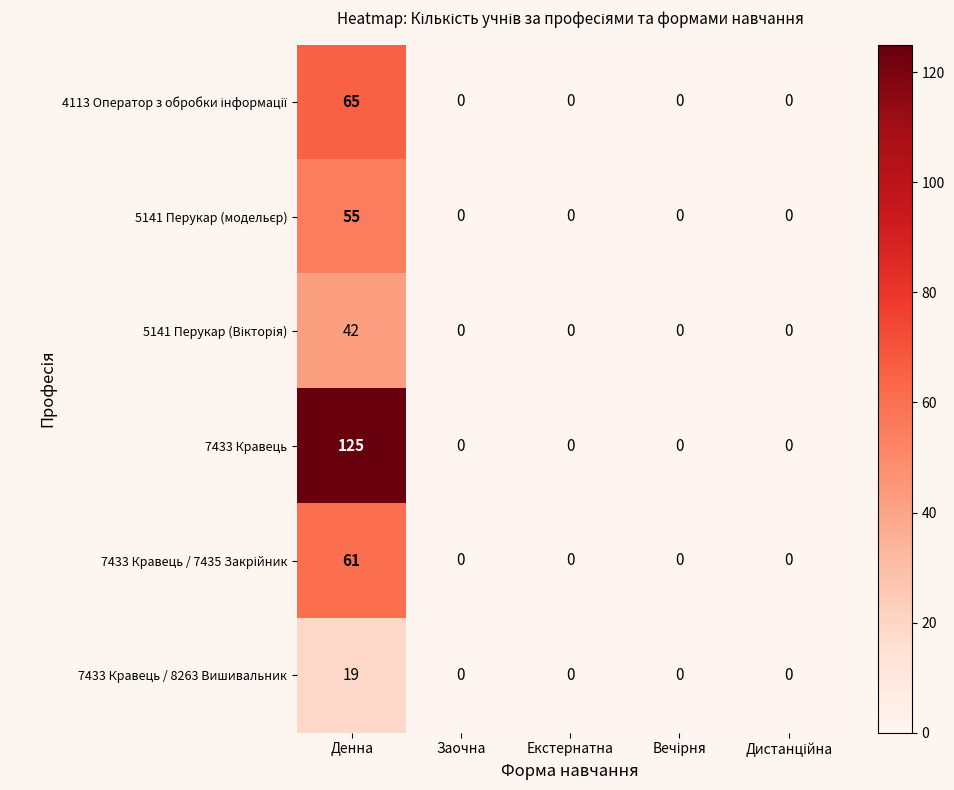

Which category has the highest value across all series?

Денна